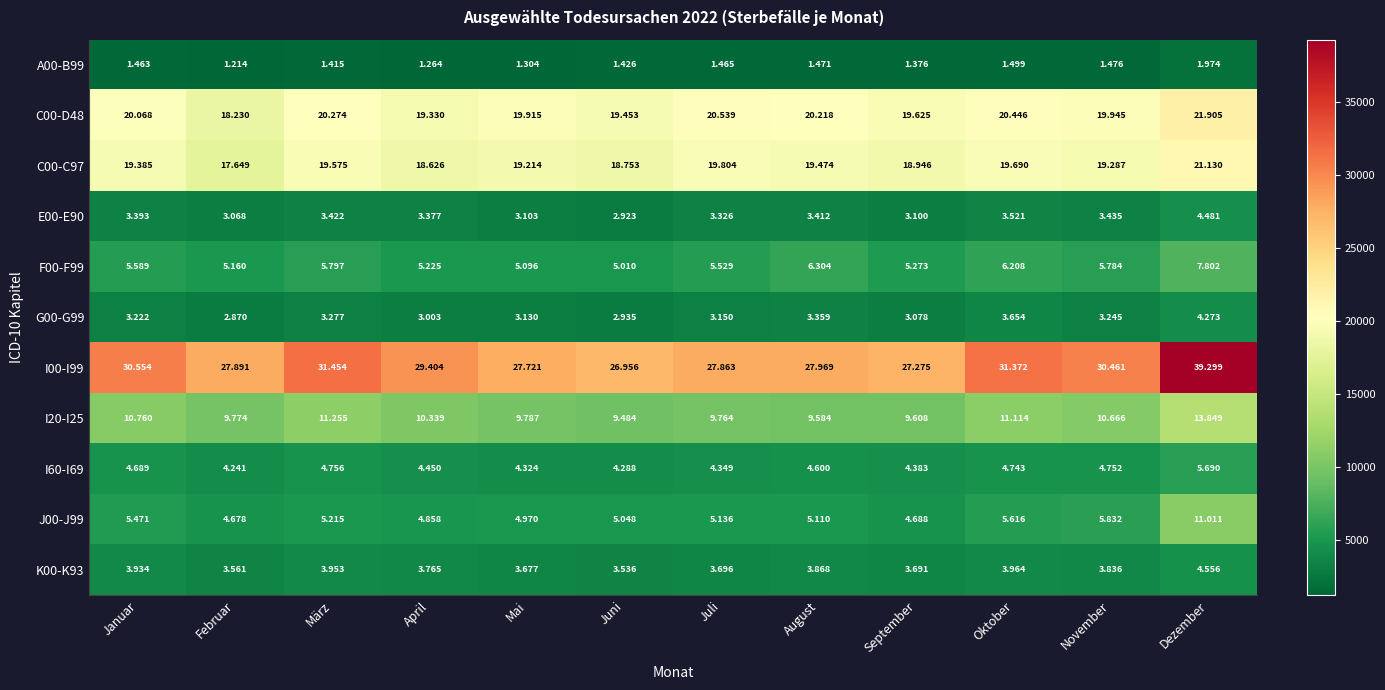

What is the greatest value displayed?

39299